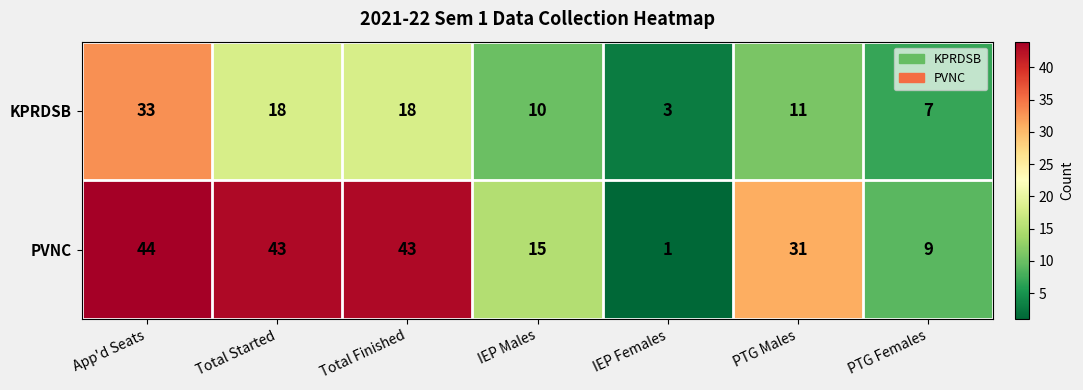

List the series in order of their peak value, highest first.

PVNC, KPRDSB